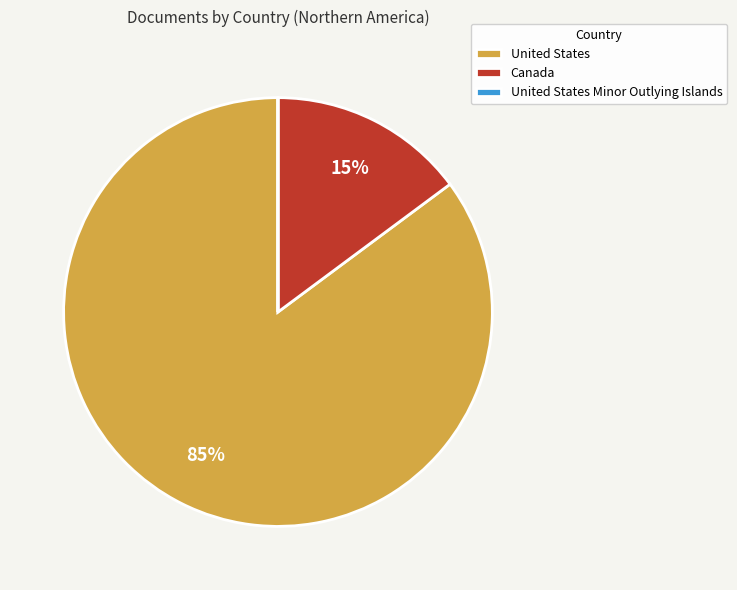

To the nearest percent, what portion does Canada represent?

15%